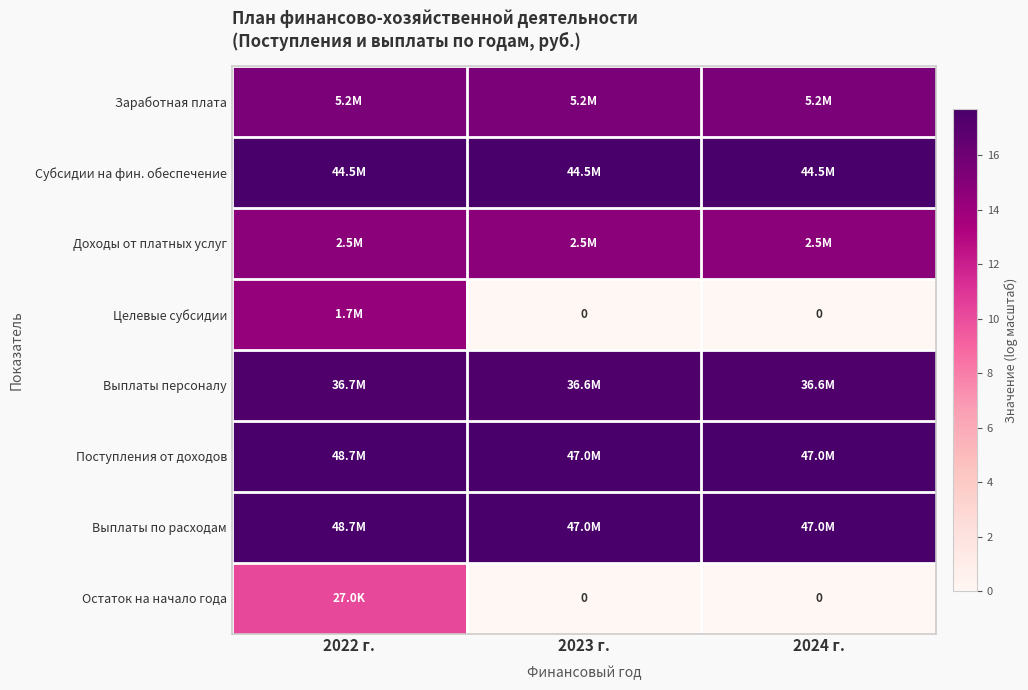

At how many categories does at least one series exceed 2?

3